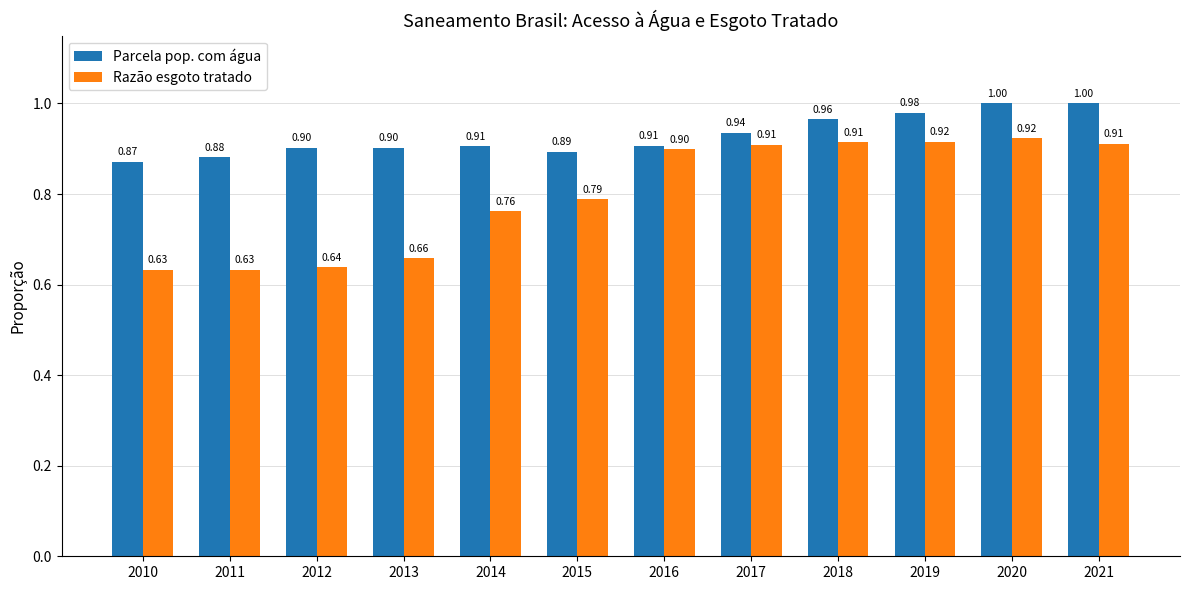

What is the difference between the maximum and second lowest values in the Razão esgoto tratado series?

0.3